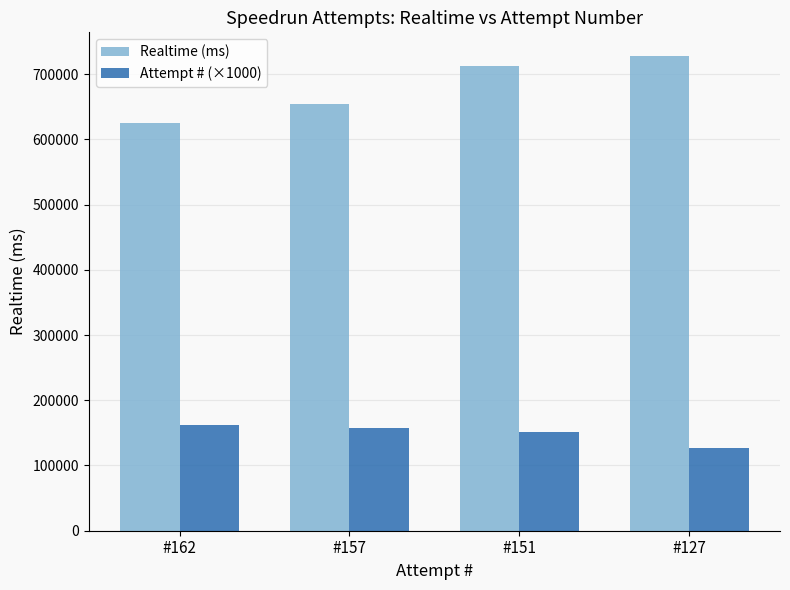

How many bars are there in each group?

2